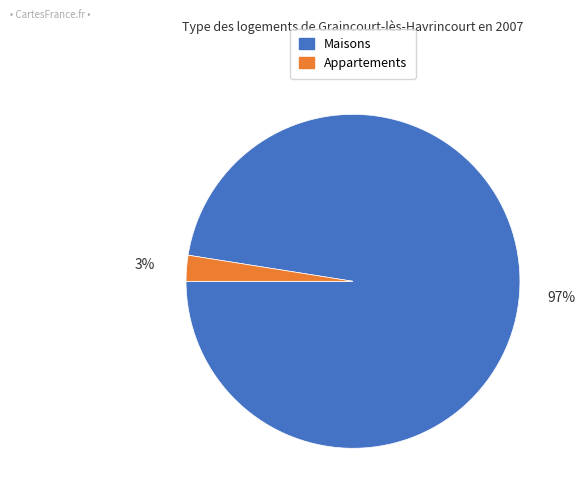

How many segments does this pie chart have?

2